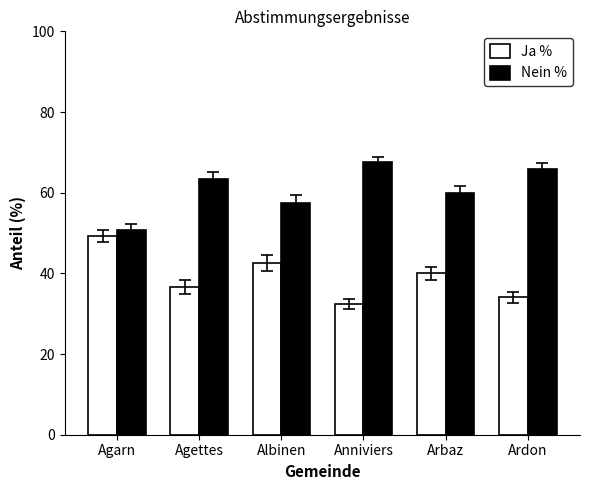

What is the average value of the Nein % series?

60.8